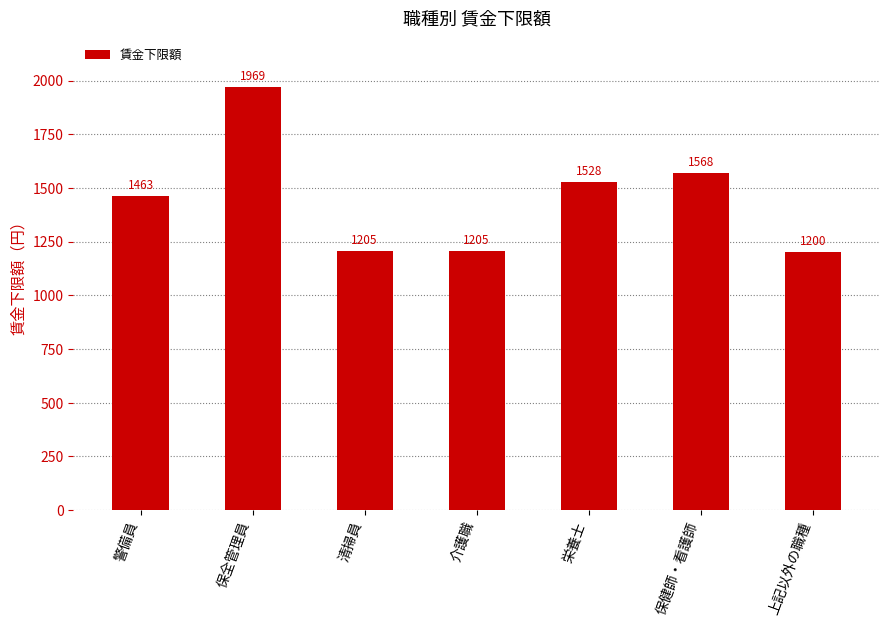

Reading left to right, transcribe all the data shown in this chart.

1463	1969	1205	1205	1528	1568	1200